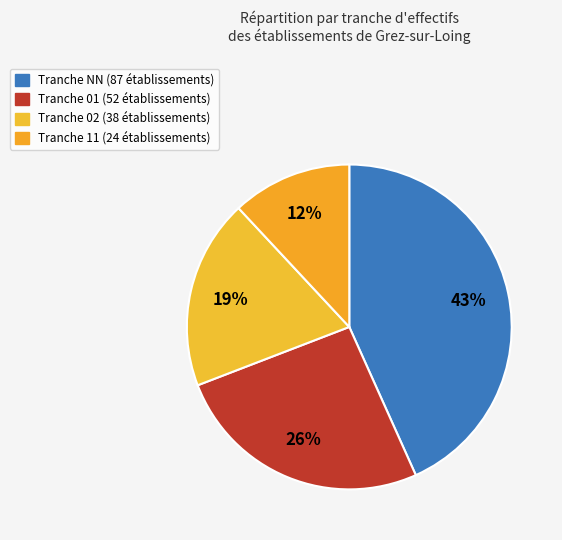

Does any single category account for the majority?

No